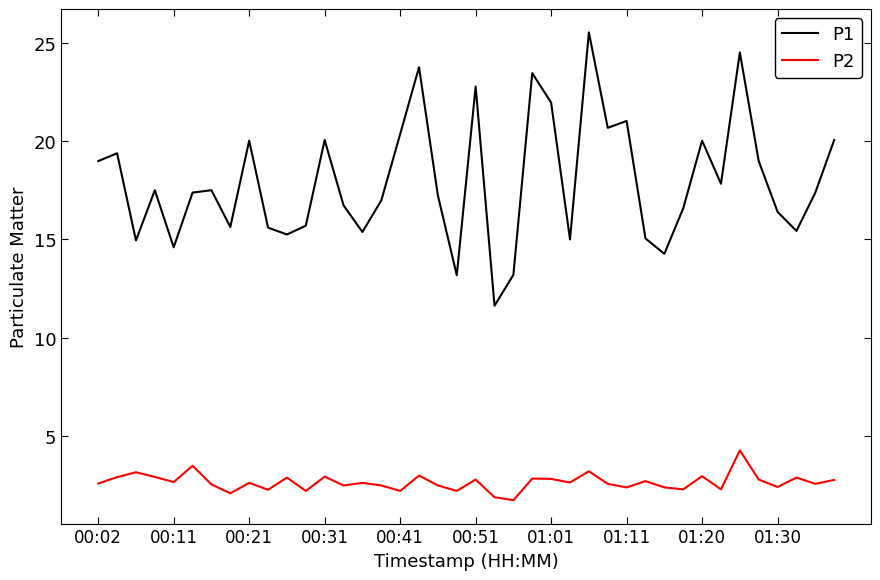

True or false: P2 and P1 cross at least once.

False